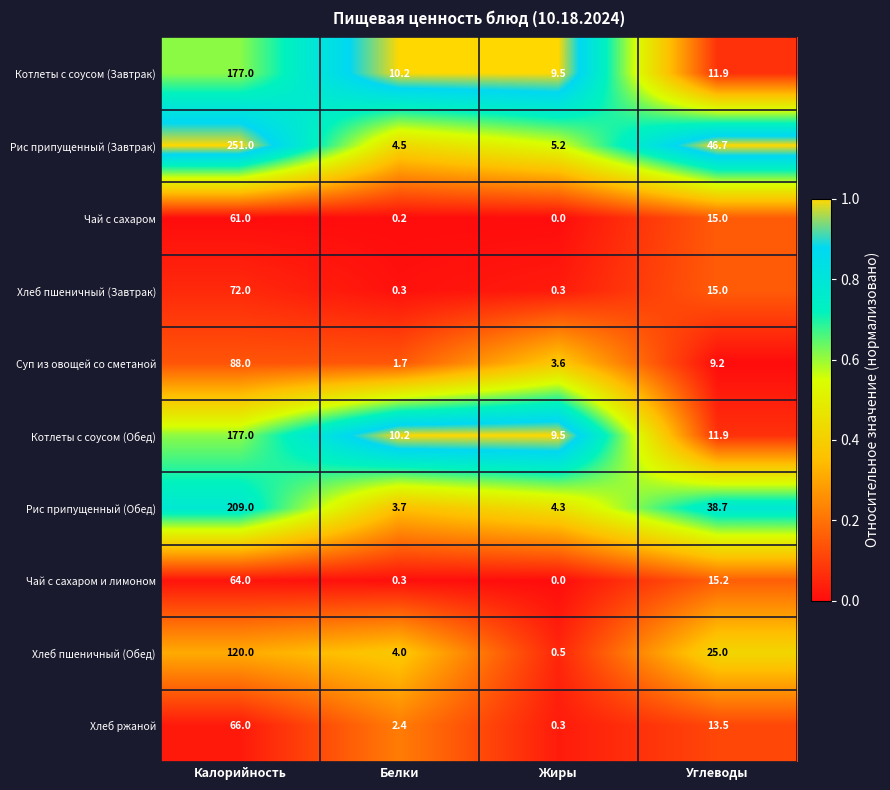

Is the value of Чай с сахаром at Калорийность greater than the value of Котлеты с соусом (Обед) at Углеводы?

Yes